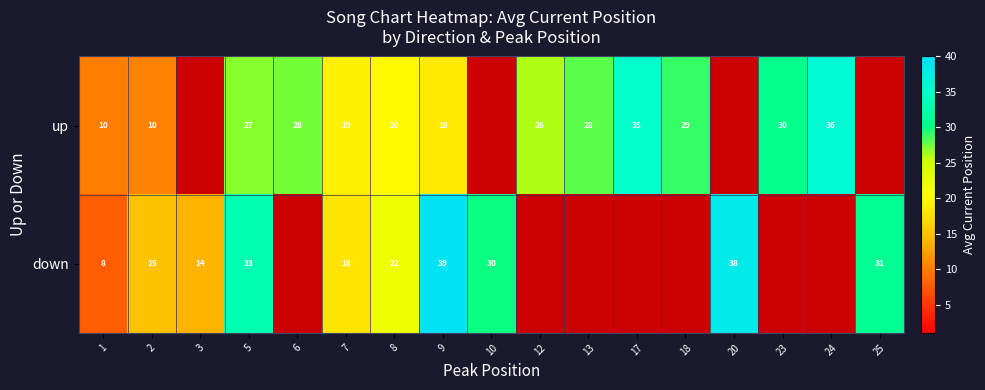

What is the total value across all series at 1?

18